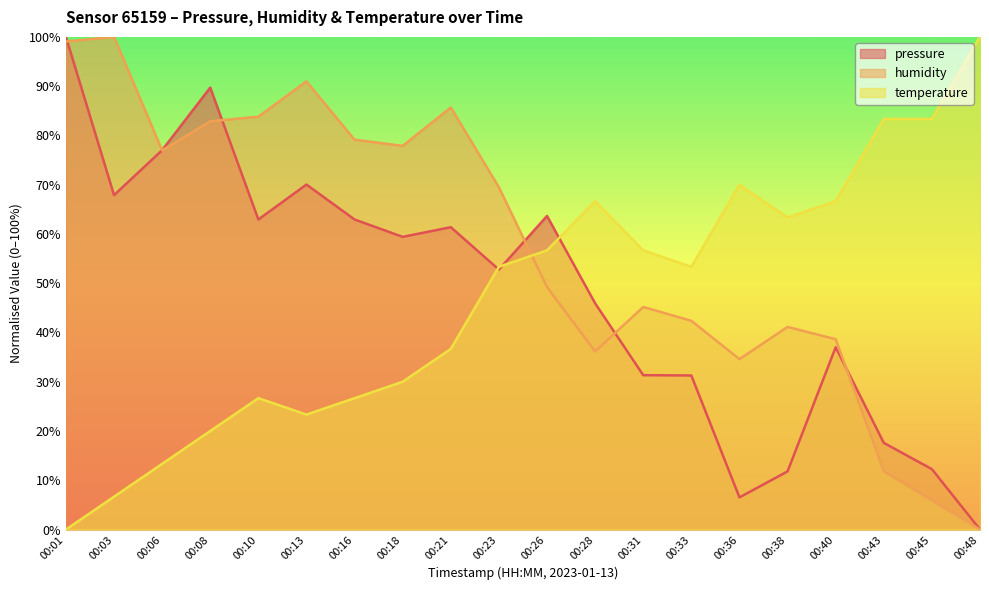

What value does the humidity series have at 00:06?

76.9